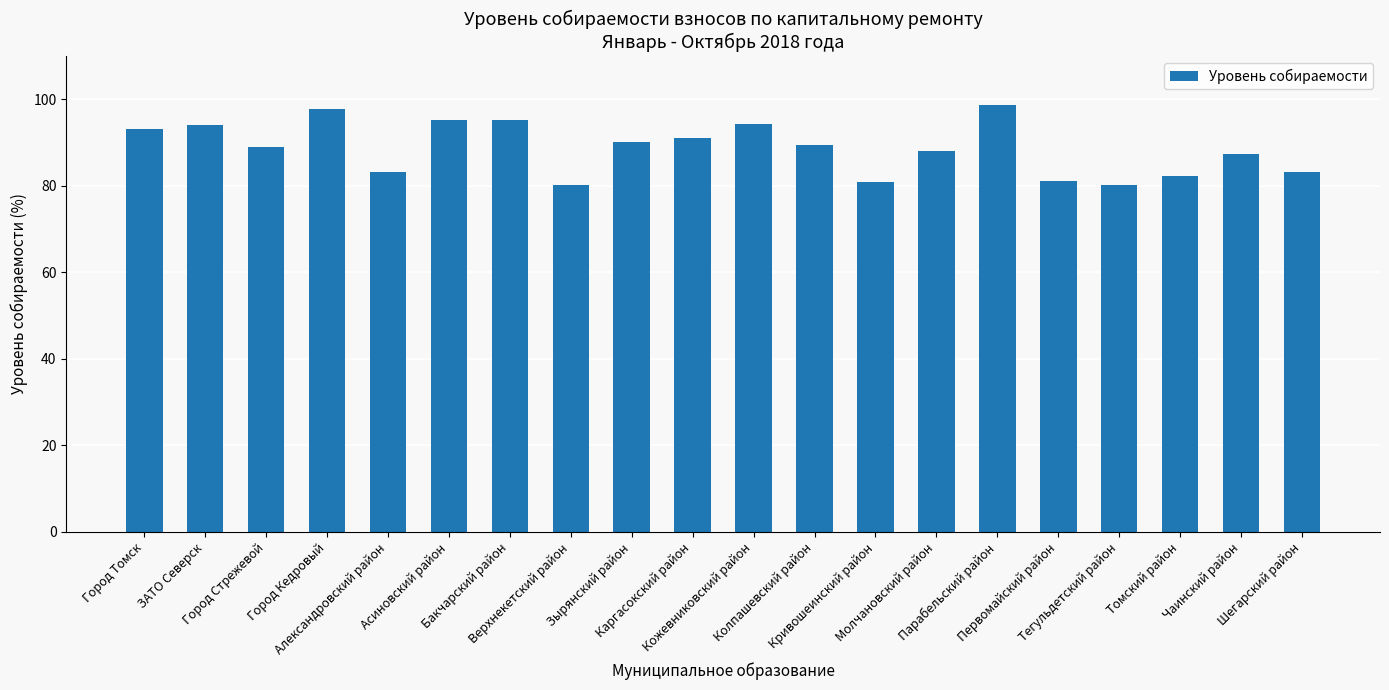

What is the maximum value shown in the chart?

98.7